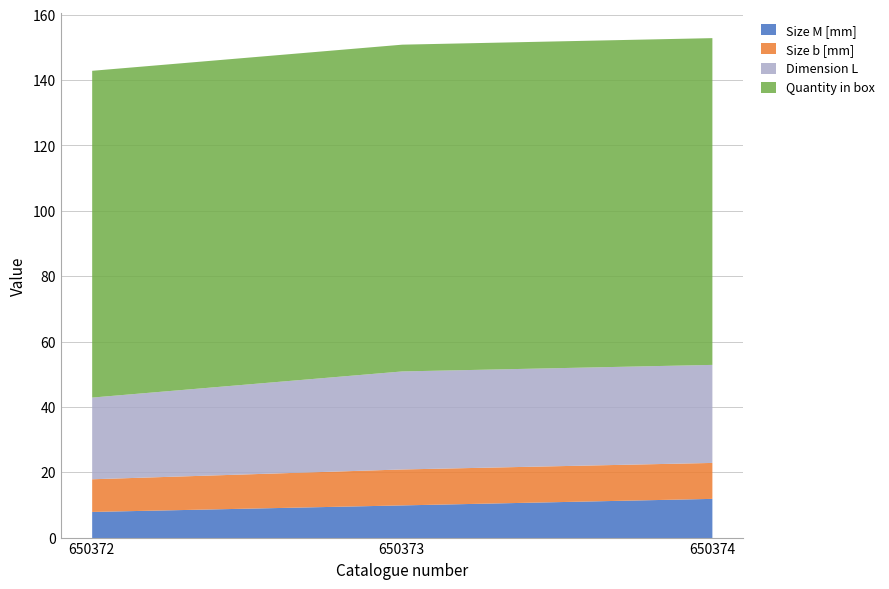

What is the value of the Size M [mm] point at the 3rd from the left?

12